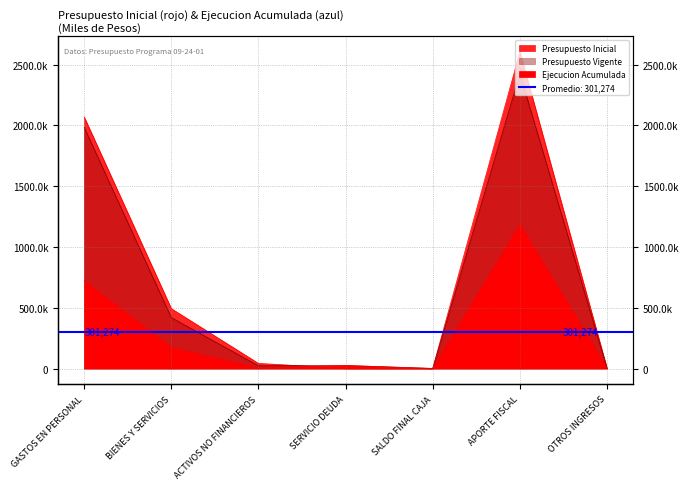

What is the spread (max minus min) of values at GASTOS EN PERSONAL?

1346870